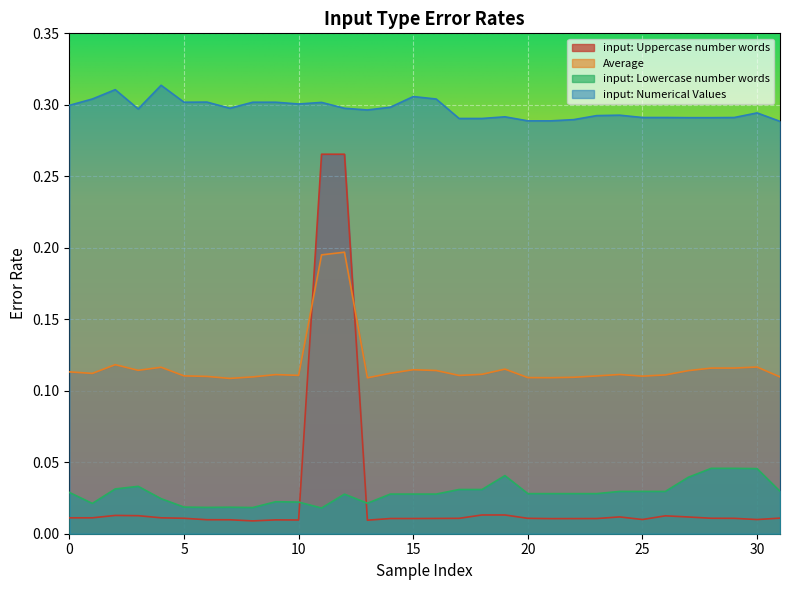

How many distinct data groups are displayed?

4